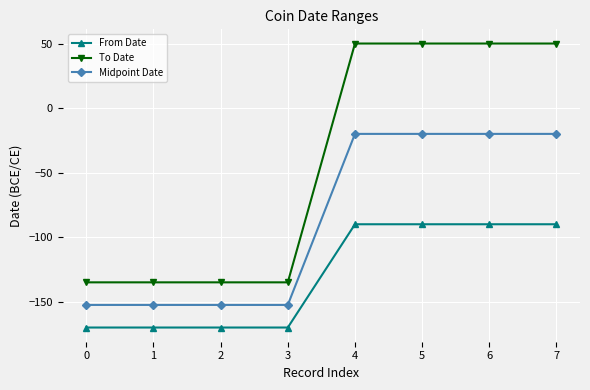

The value of To Date at 0 is -69.3. True or false?

False